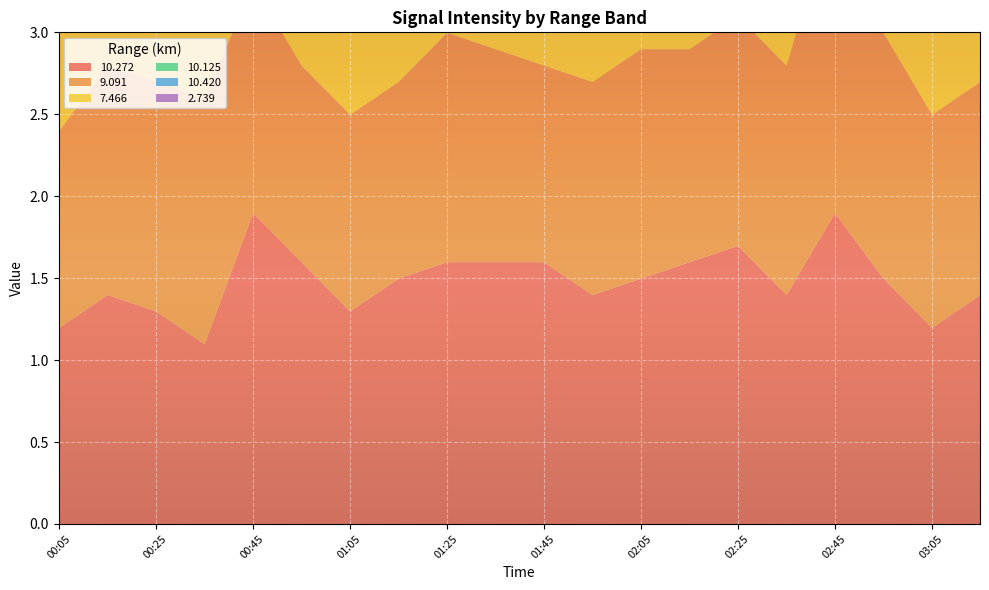

What is the sum of the 10.420 values at 01:35 and 03:05?

2.6